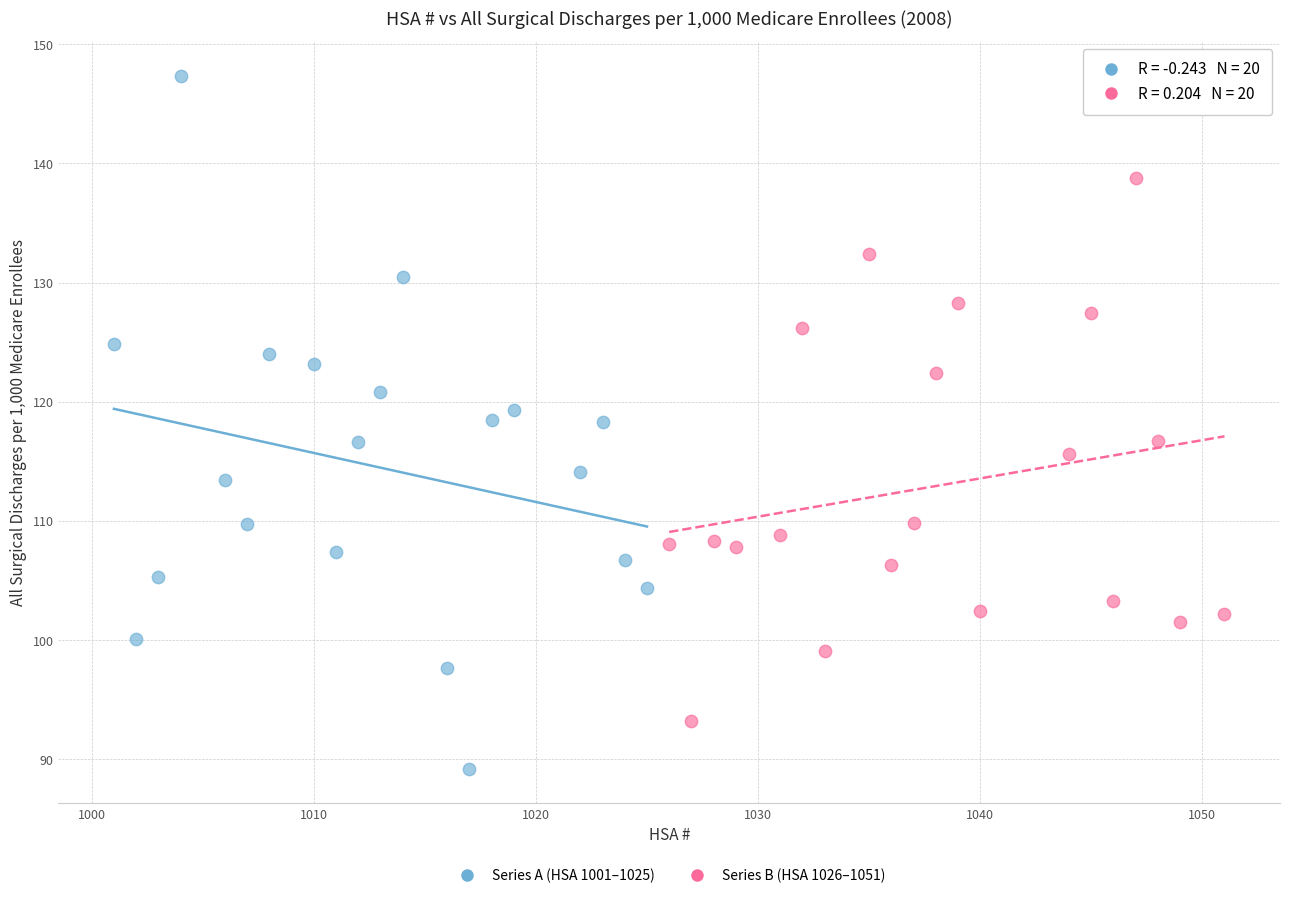

Which series reaches the maximum Y coordinate?

Series A (HSA 1001–1025)